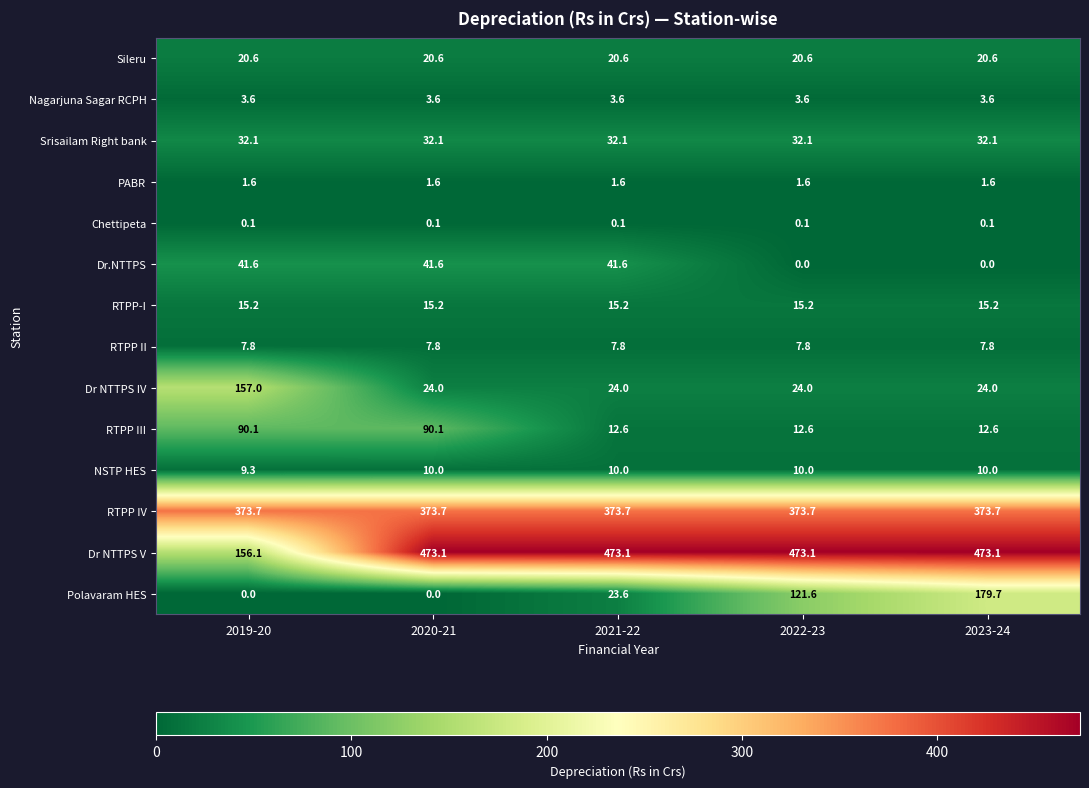

What is the highest value of the RTPP-I series?

15.2